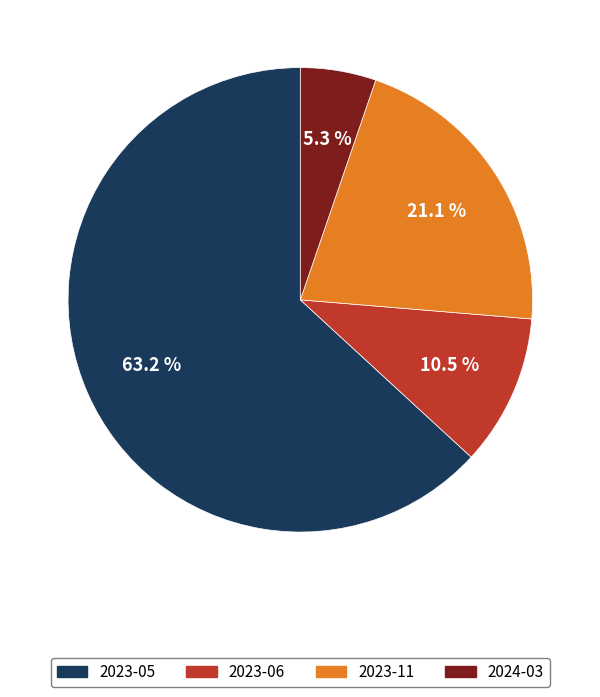

What portion of the pie excludes 2023-06?

89.5%